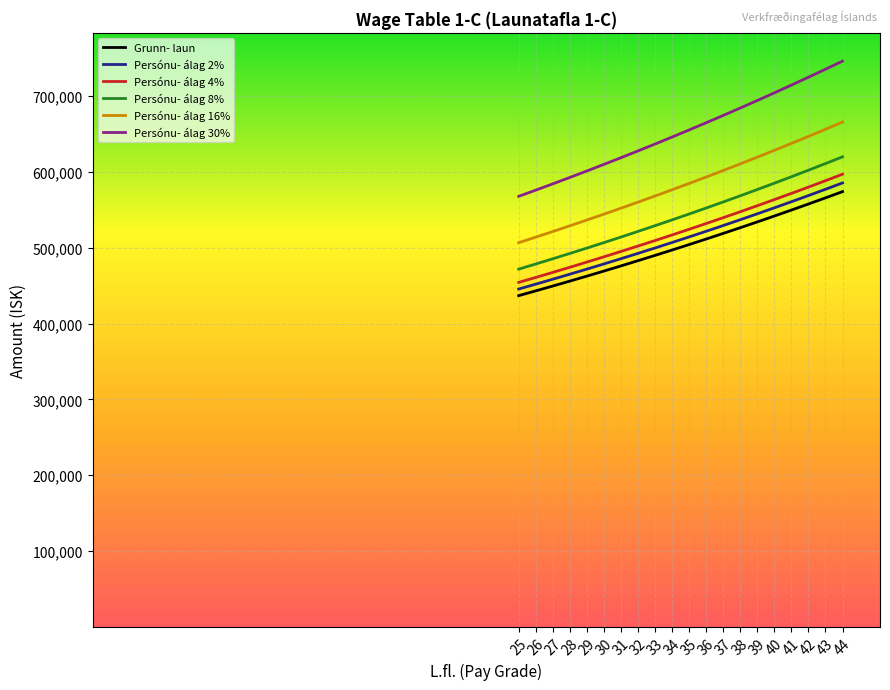

Between 26 and 34, which series saw the biggest shift?

Persónu- álag 30%